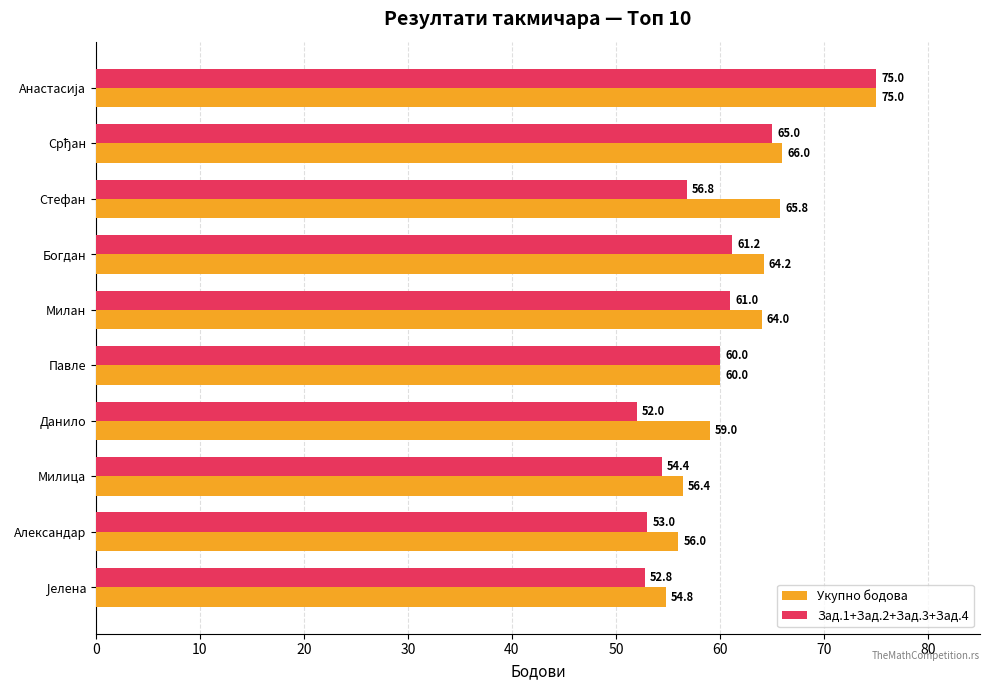

Which label corresponds to the smallest value in the chart?

Данило